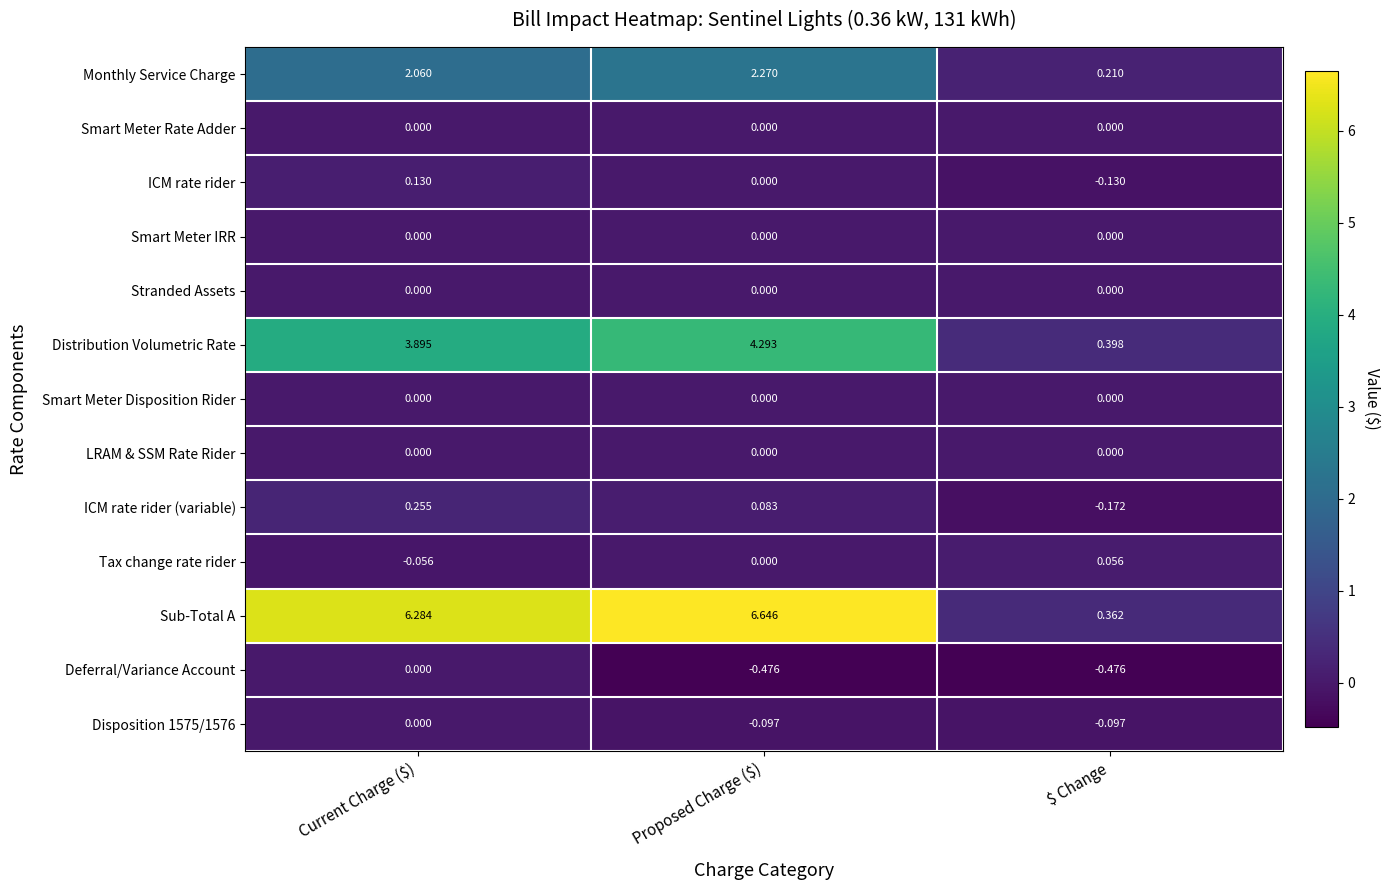

Between Current Charge ($) and Proposed Charge ($), which series saw the biggest shift?

Deferral/Variance Account